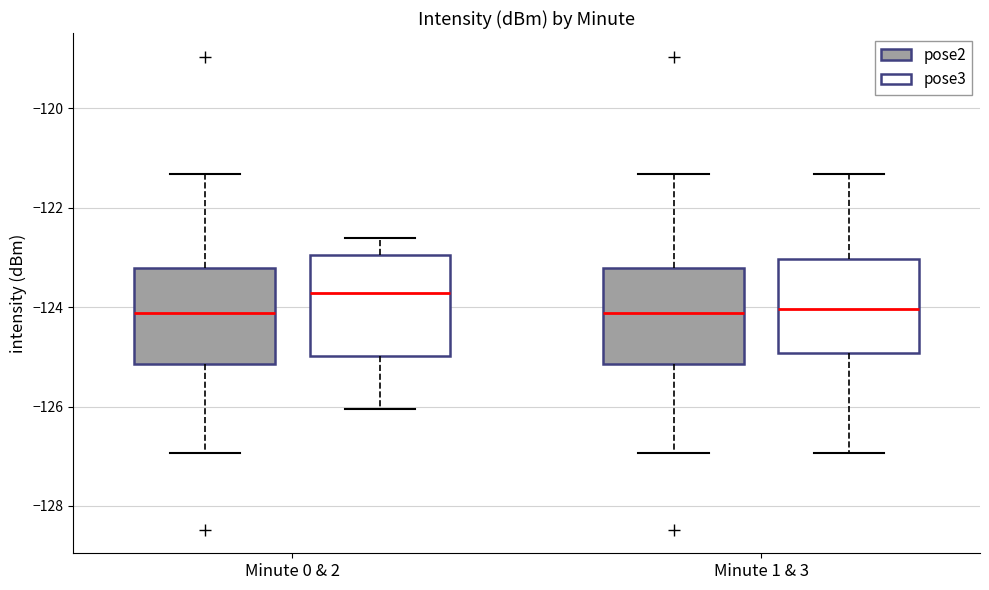

Which box's median line is the highest?

Minute 0 & 2 (pose3)